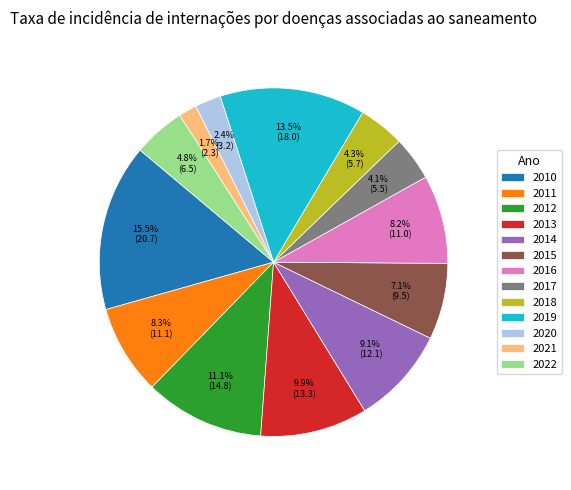

What is the largest slice in the pie chart?

2010